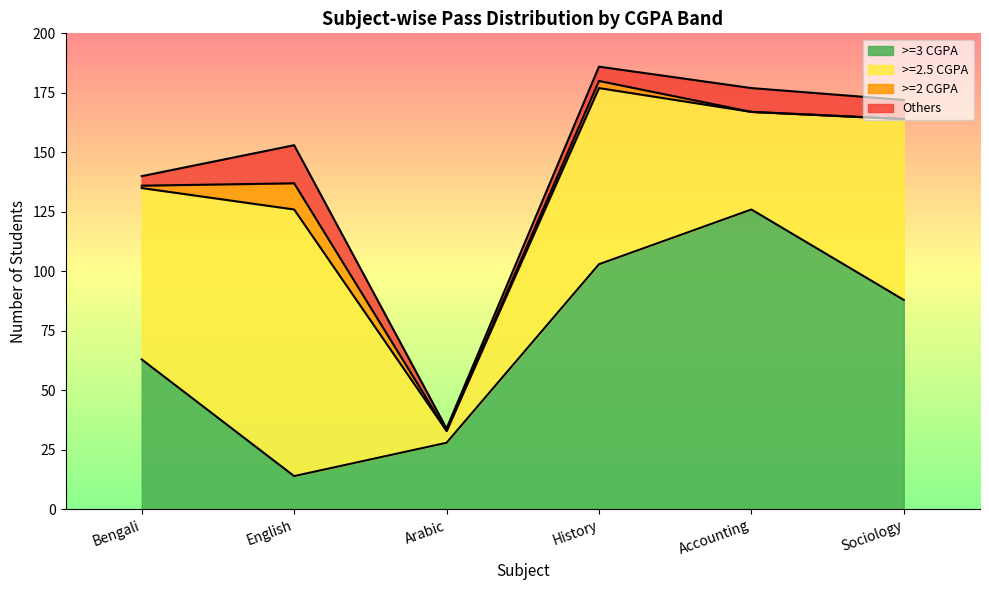

What is the total value across all series at Sociology?

172